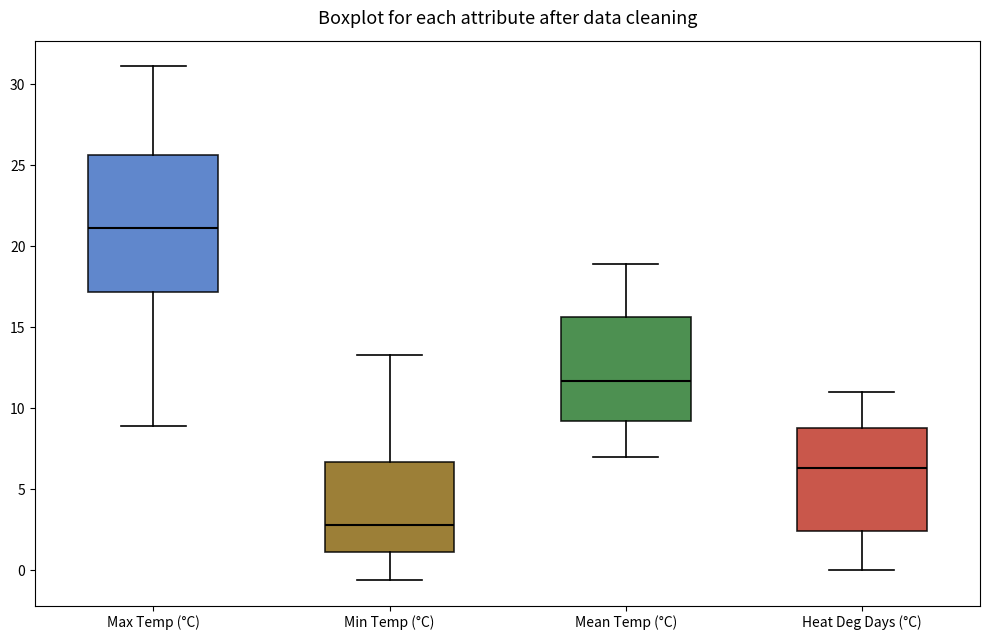

Which box has the lowest median line?

Min Temp (°C)